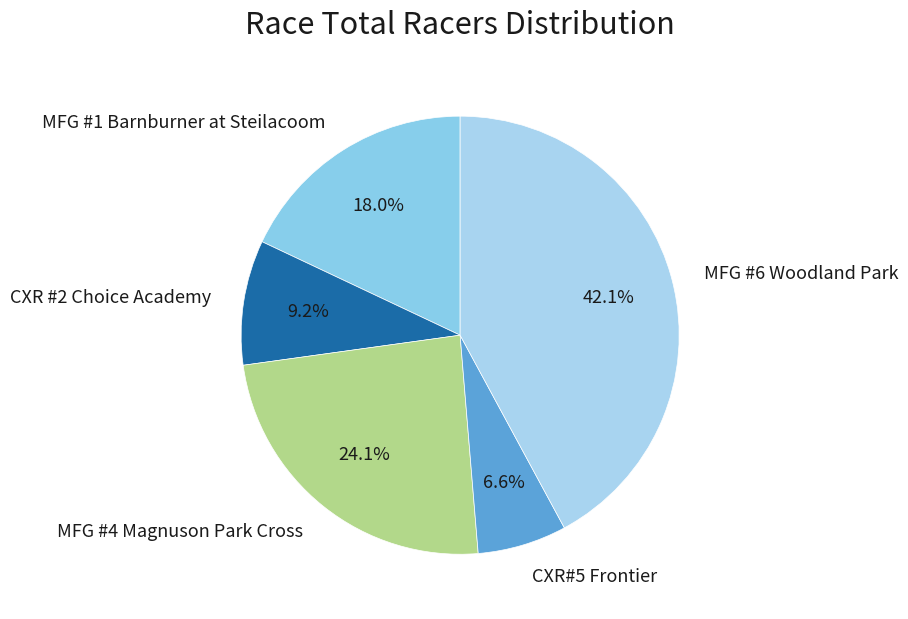

Count the number of slices in the pie.

5